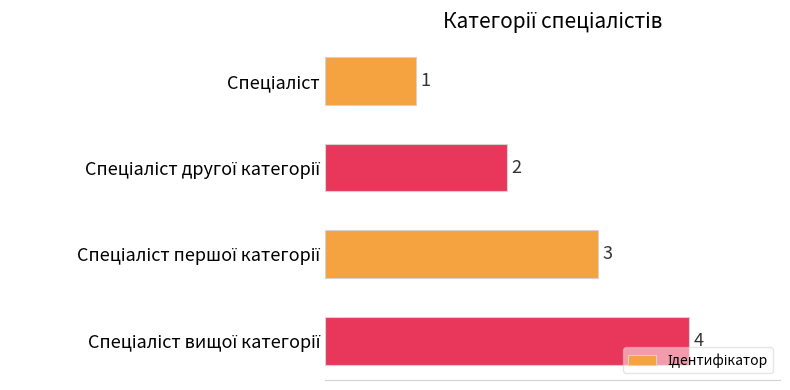

What is the value of the 3rd bar from the top?

3